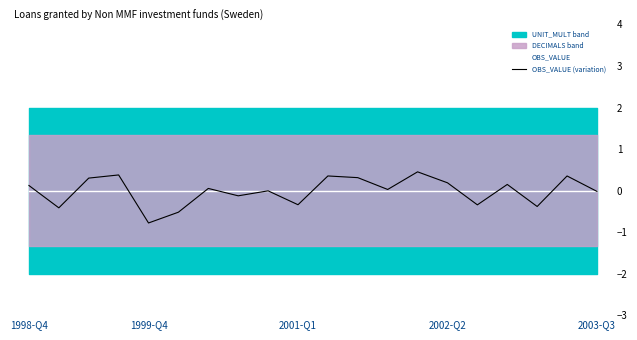

What is the minimum value for OBS_VALUE (variation)?

-0.8